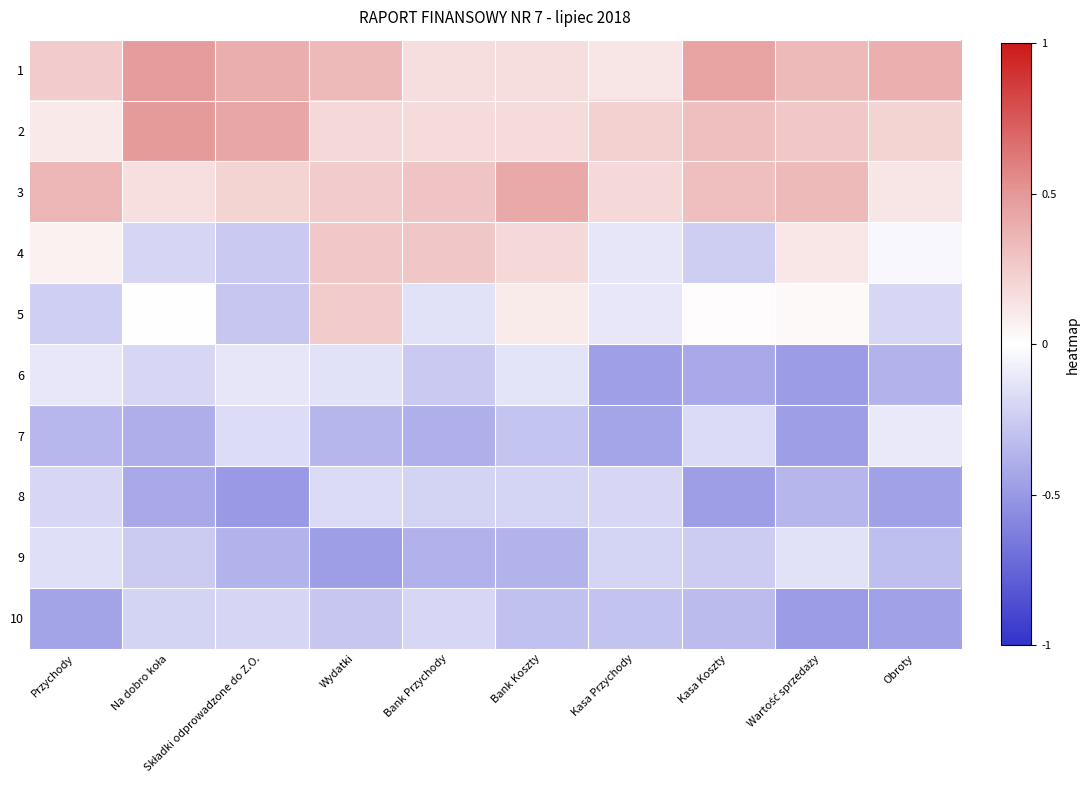

Which series changed the most between Przychody and Kasa Przychody?

6